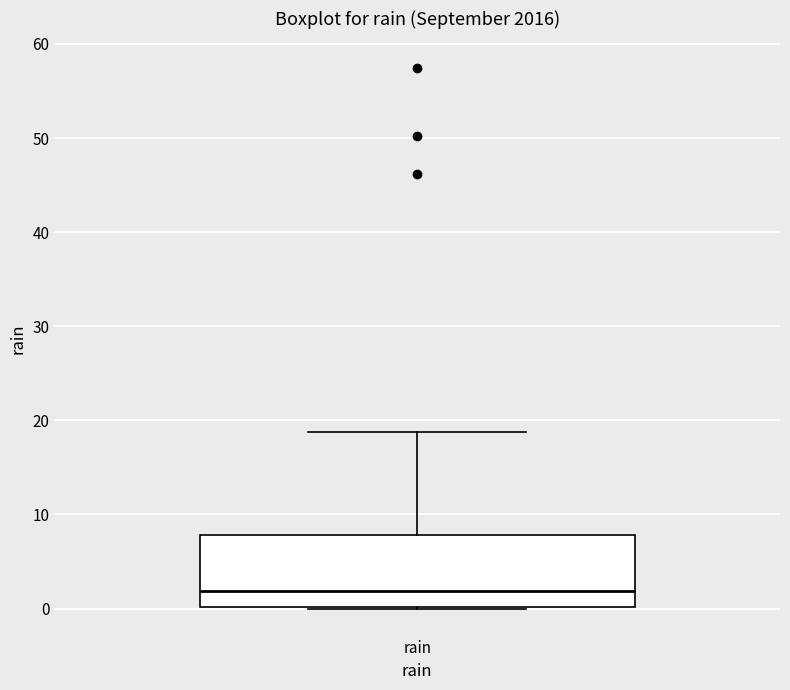

Transcribe this box plot: give where the median line is, the range the box spans, and where the two whiskers end, as read against the y-axis. The values are not printed on the chart, so give them approximately, as read against the axis.

median 2, box 0 to 8, whiskers 0 to 19